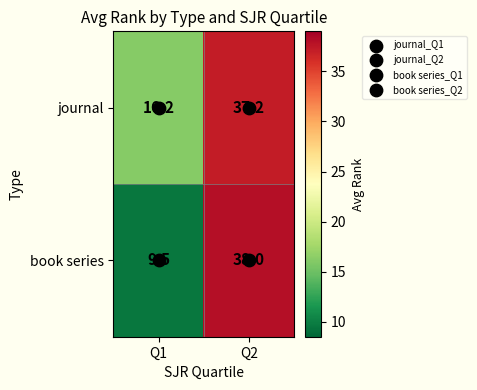

Which series changed the most between Q1 and Q2?

book series